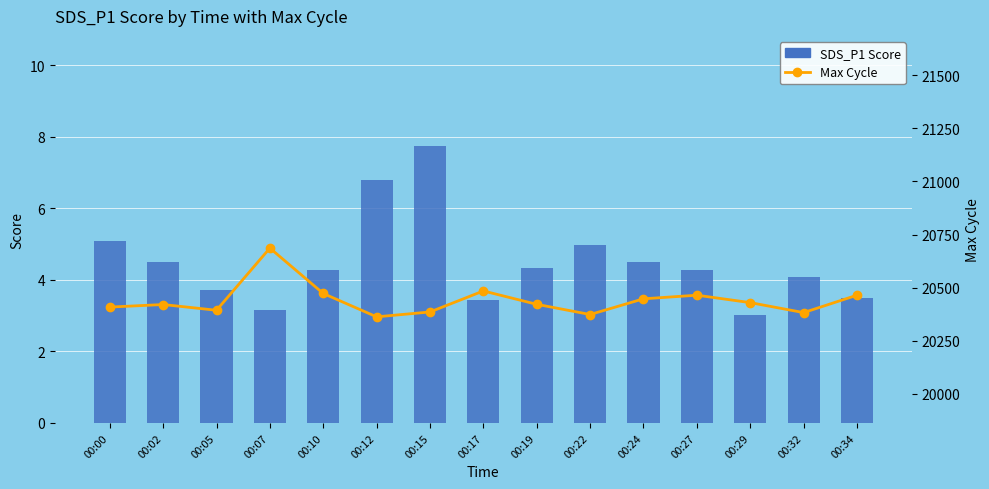

What is the difference between the highest and lowest values at 00:22?

20368.0